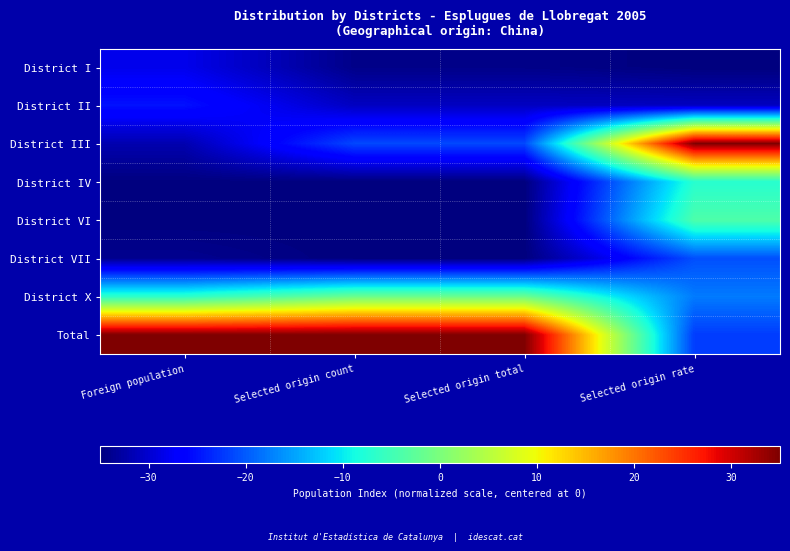

List the series in order of their peak value, highest first.

District III, Total, District X, District VI, District IV, District VII, District II, District I